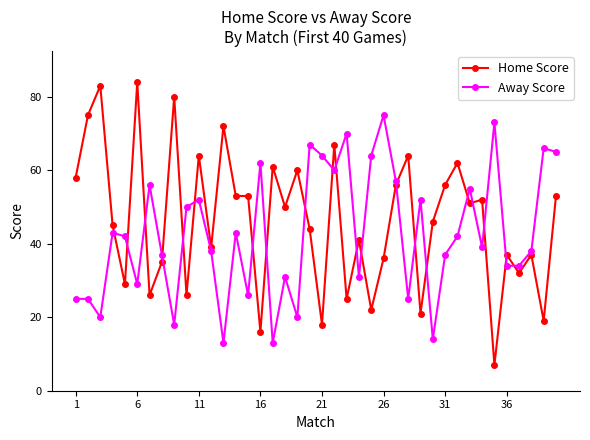

True or false: Home Score has more than 2 points higher than both neighbors.

True